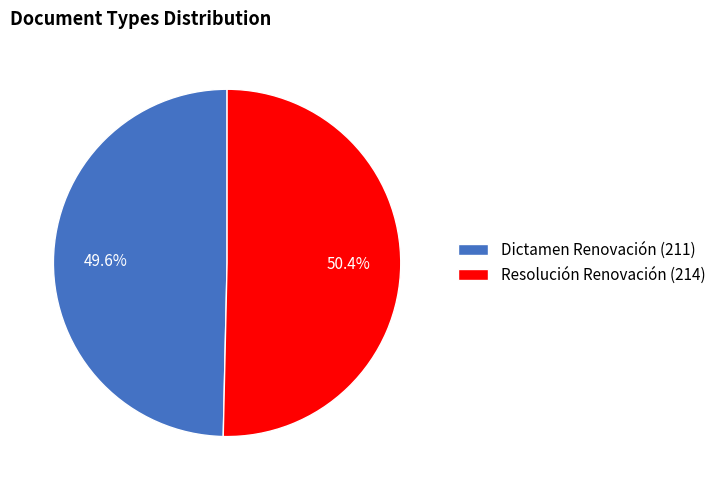

Between Resolución Renovación (214) and Dictamen Renovación (211), which is larger?

Resolución Renovación (214)